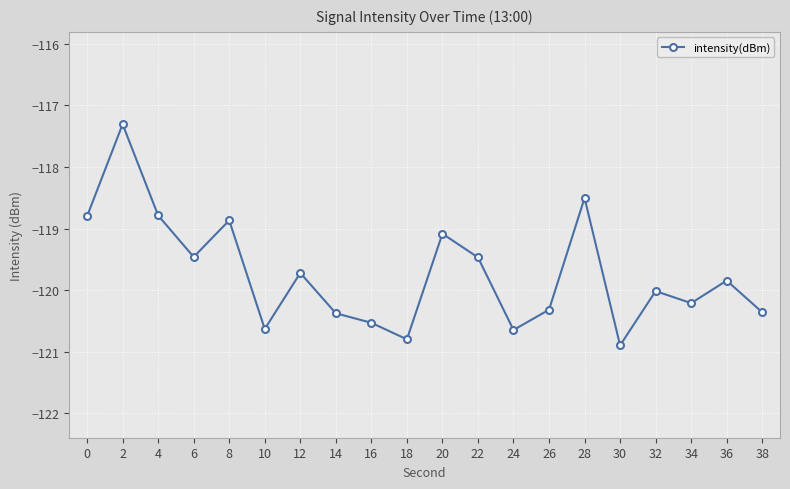

What is the difference between the maximum and minimum values?

3.6